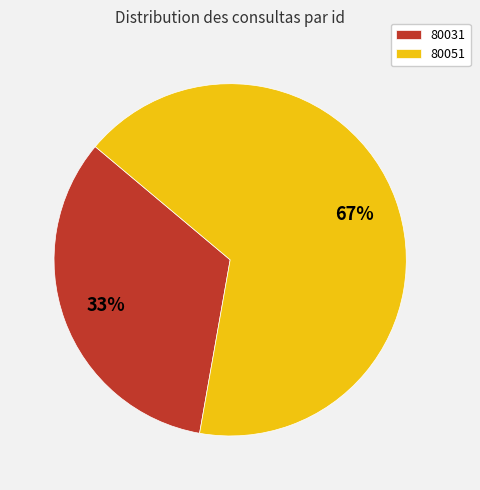

Is the sum of 80031 and 80051 greater than half?

Yes